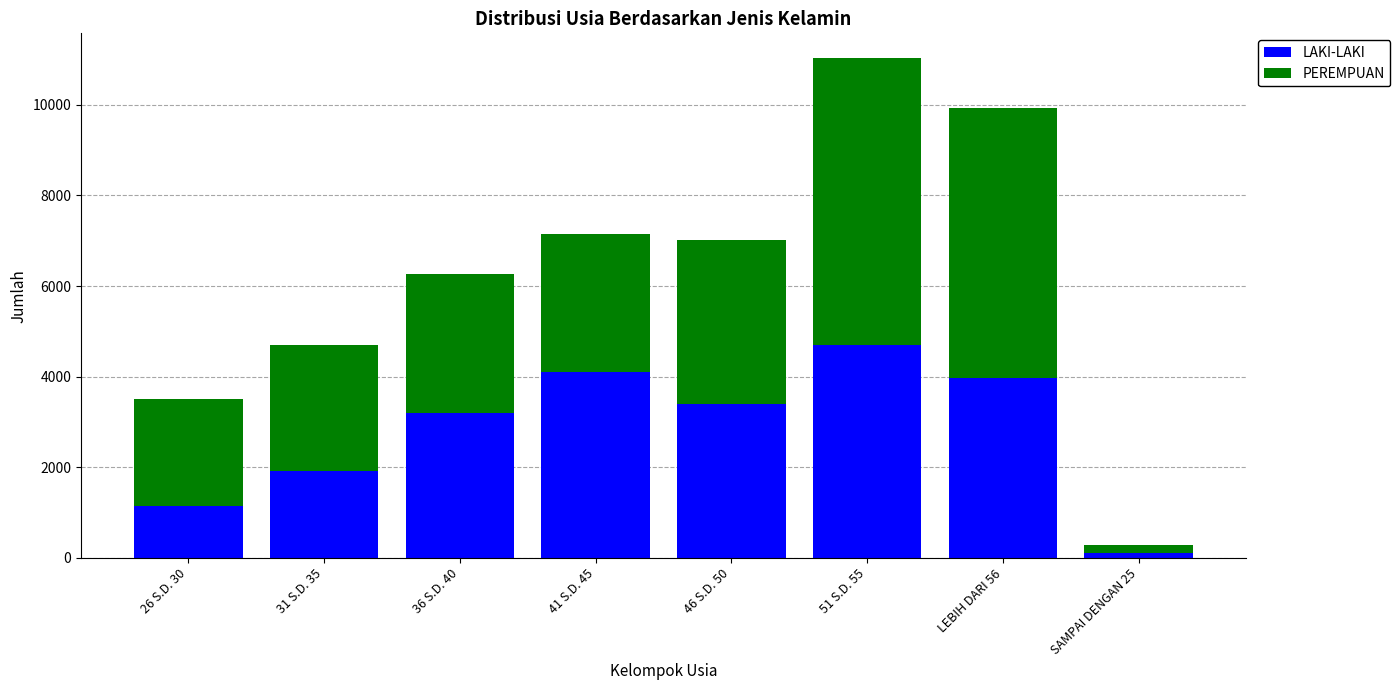

The LAKI-LAKI series shows 4695 at 51 S.D. 55. True or false?

True